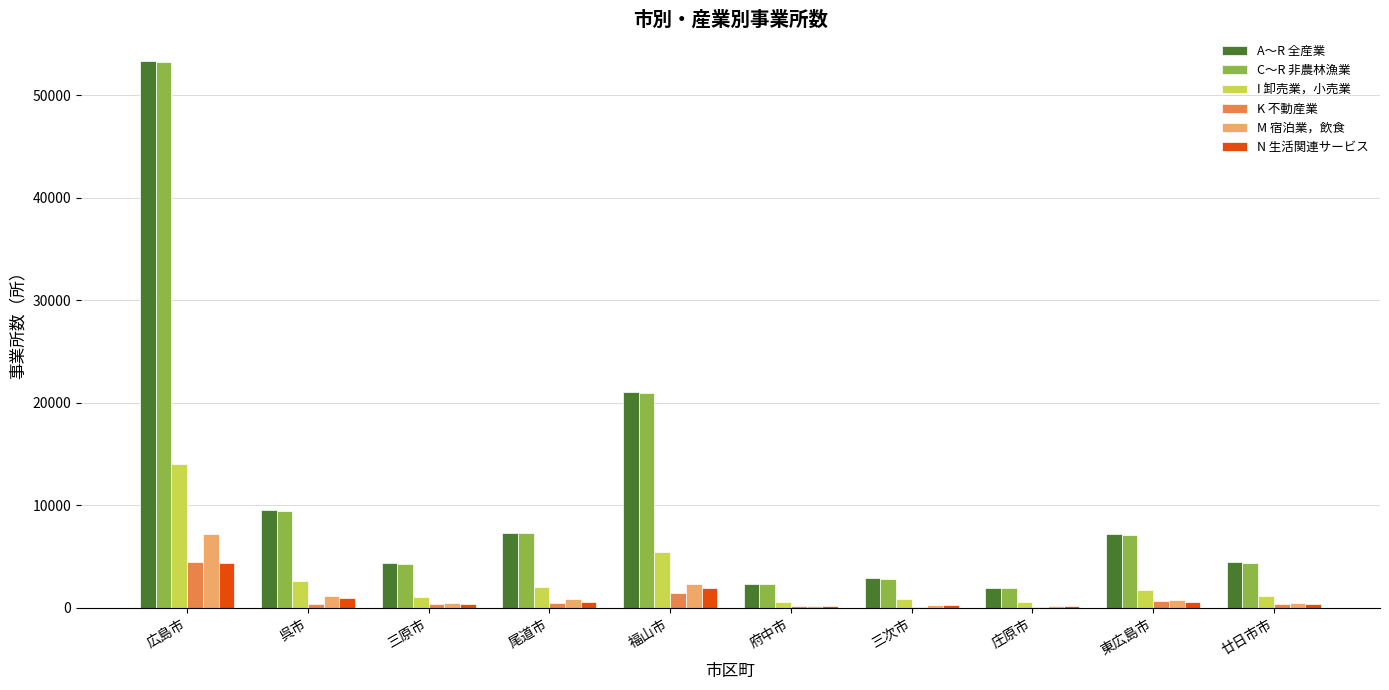

What is the sum of the K 不動産業 values at 福山市 and 広島市?

5851